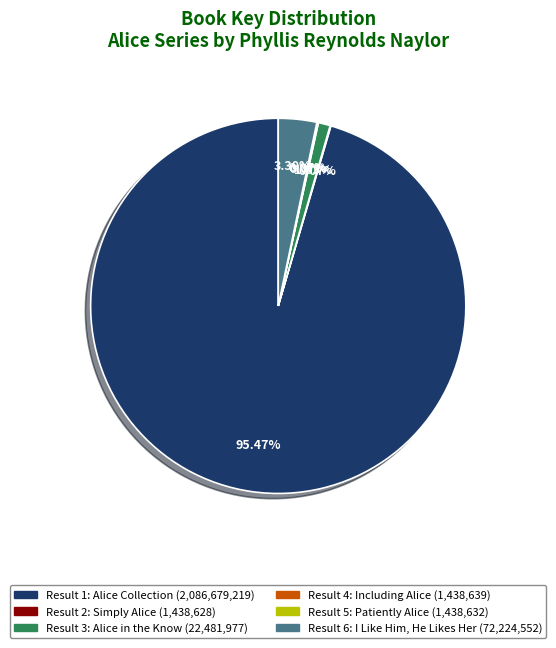

Combined, do Result 3 and Result 1 account for over 50%?

Yes